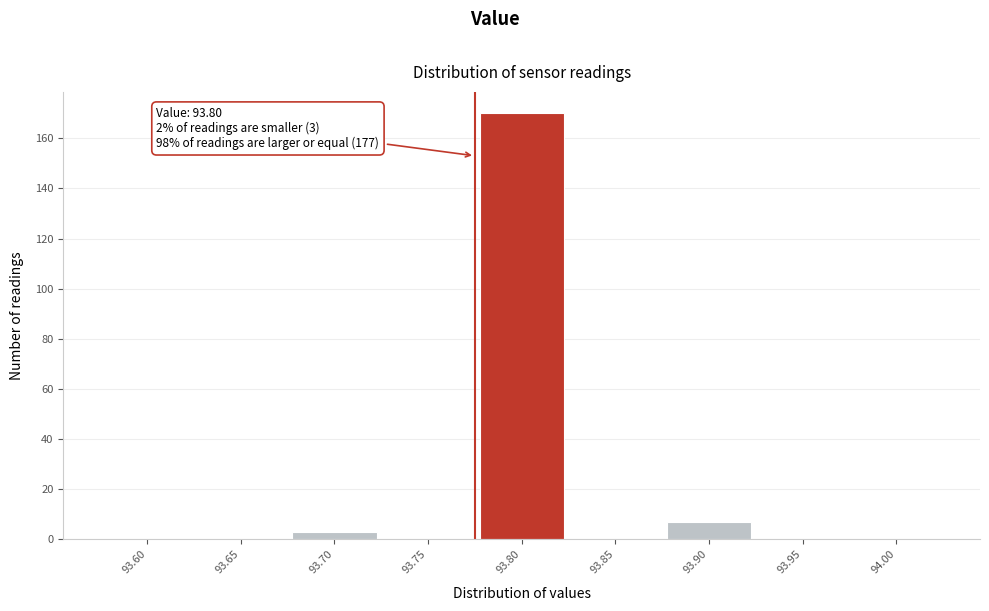

Reading right to left, list all the values displayed in this chart.

94.00=0	93.95=0	93.90=7	93.85=0	93.80=170	93.75=0	93.70=3	93.65=0	93.60=0